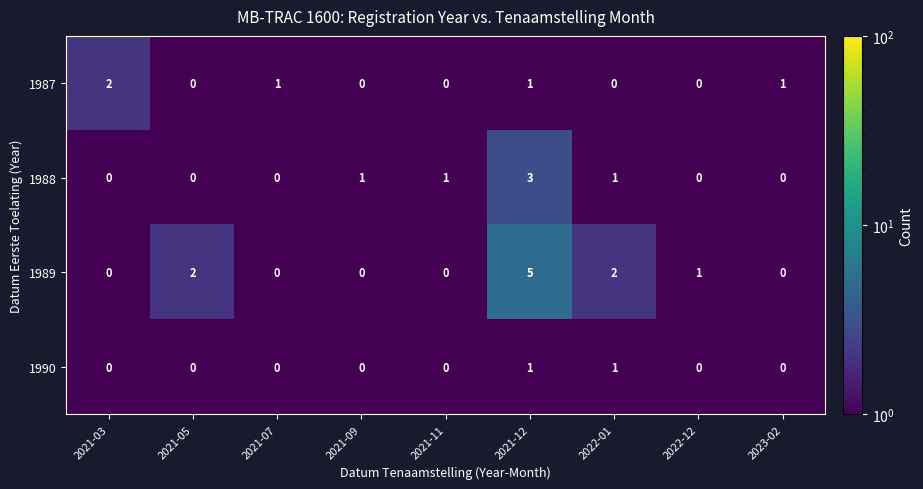

True or false: 1987 has a value of -1 at 2022-01.

False